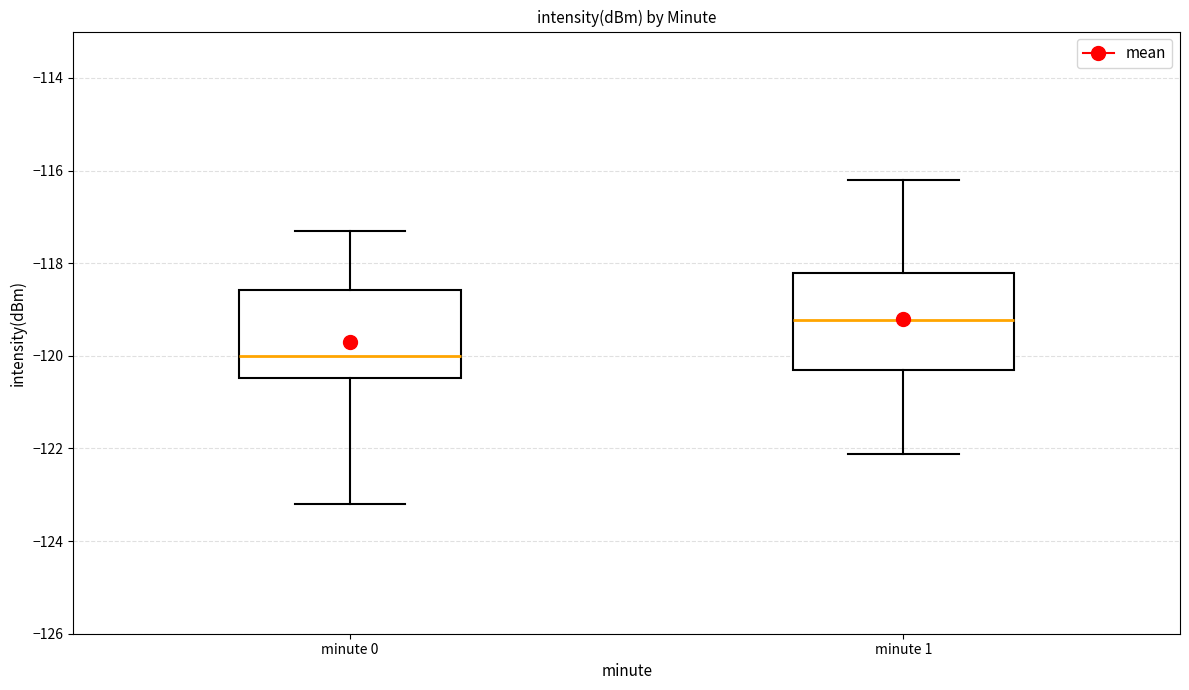

Which box has the lowest median line?

minute 0